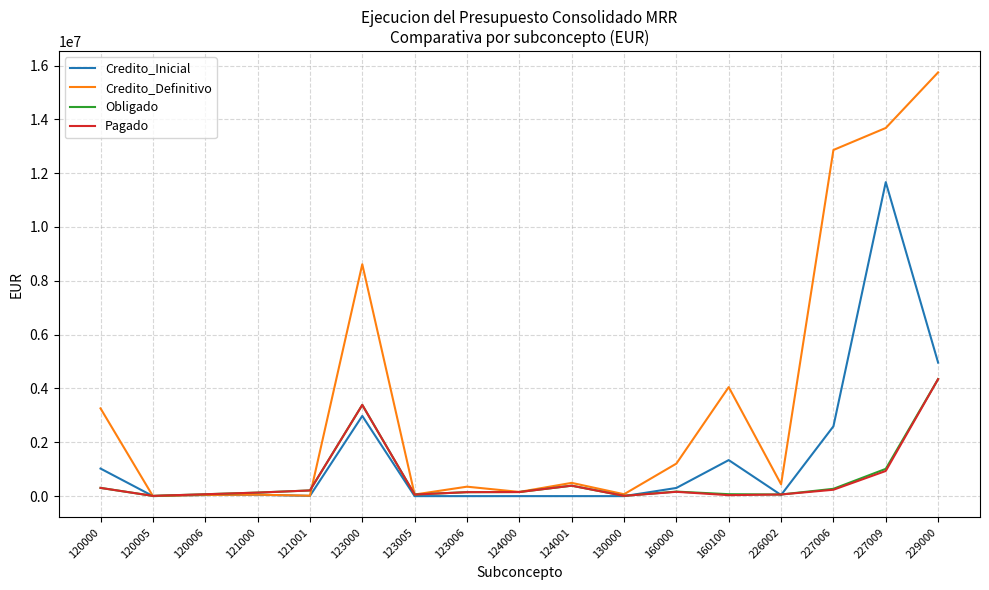

Which series has the widest spread of values?

Credito_Definitivo